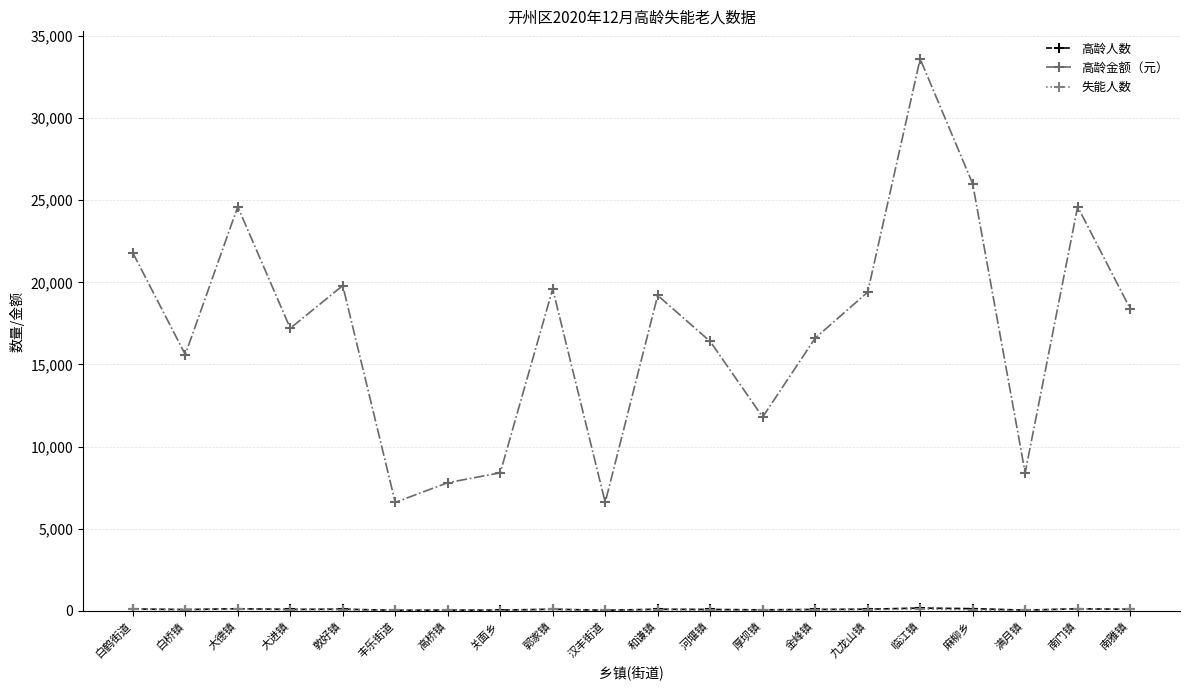

How many lines are shown in the chart?

3